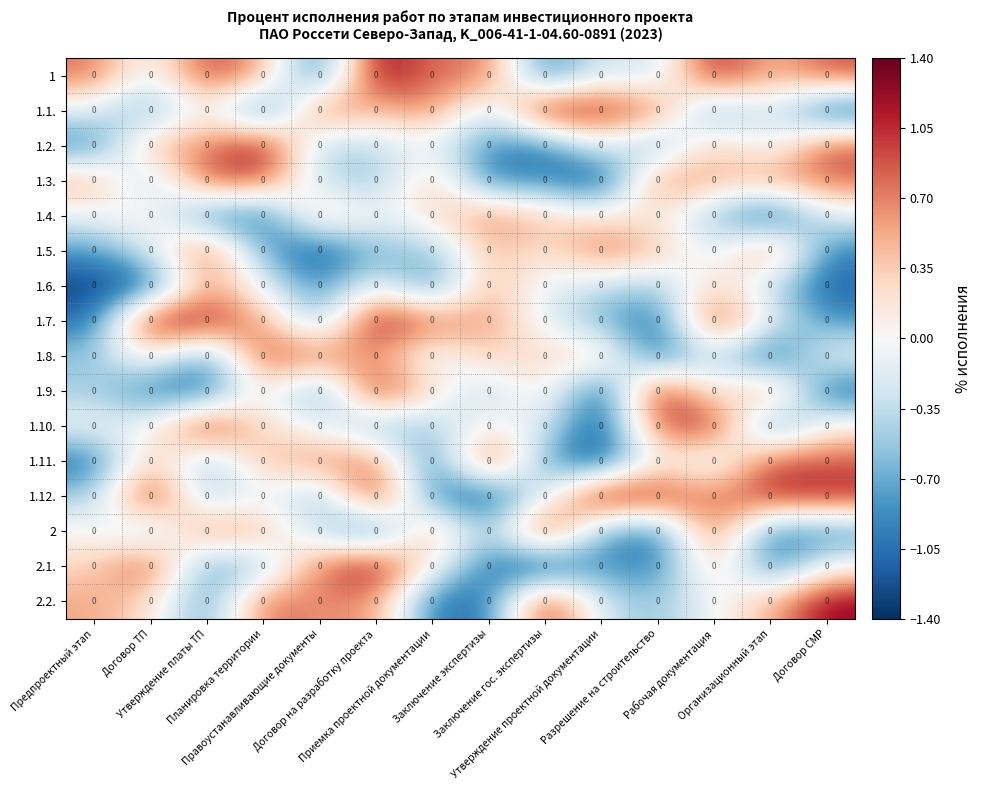

Reading right to left, transcribe all the data shown in this chart.

1: Договор СМР=0.0	Организационный этап=0.0	Рабочая документация=0.0	Разрешение на строительство=0.0	Утверждение проектной документации=0.0	Заключение гос. экспертизы=0.0	Заключение экспертизы=0.0	Приемка проектной документации=0.0	Договор на разработку проекта=0.0	Правоустанавливающие документы=0.0	Планировка территории=0.0	Утверждение платы ТП=0.0	Договор ТП=0.0	Предпроектный этап=0.0
1.1.: Договор СМР=0.0	Организационный этап=0.0	Рабочая документация=0.0	Разрешение на строительство=0.0	Утверждение проектной документации=0.0	Заключение гос. экспертизы=0.0	Заключение экспертизы=0.0	Приемка проектной документации=0.0	Договор на разработку проекта=0.0	Правоустанавливающие документы=0.0	Планировка территории=0.0	Утверждение платы ТП=0.0	Договор ТП=0.0	Предпроектный этап=0.0
1.2.: Договор СМР=0.0	Организационный этап=0.0	Рабочая документация=0.0	Разрешение на строительство=0.0	Утверждение проектной документации=0.0	Заключение гос. экспертизы=0.0	Заключение экспертизы=0.0	Приемка проектной документации=0.0	Договор на разработку проекта=0.0	Правоустанавливающие документы=0.0	Планировка территории=0.0	Утверждение платы ТП=0.0	Договор ТП=0.0	Предпроектный этап=0.0
1.3.: Договор СМР=0.0	Организационный этап=0.0	Рабочая документация=0.0	Разрешение на строительство=0.0	Утверждение проектной документации=0.0	Заключение гос. экспертизы=0.0	Заключение экспертизы=0.0	Приемка проектной документации=0.0	Договор на разработку проекта=0.0	Правоустанавливающие документы=0.0	Планировка территории=0.0	Утверждение платы ТП=0.0	Договор ТП=0.0	Предпроектный этап=0.0
1.4.: Договор СМР=0.0	Организационный этап=0.0	Рабочая документация=0.0	Разрешение на строительство=0.0	Утверждение проектной документации=0.0	Заключение гос. экспертизы=0.0	Заключение экспертизы=0.0	Приемка проектной документации=0.0	Договор на разработку проекта=0.0	Правоустанавливающие документы=0.0	Планировка территории=0.0	Утверждение платы ТП=0.0	Договор ТП=0.0	Предпроектный этап=0.0
1.5.: Договор СМР=0.0	Организационный этап=0.0	Рабочая документация=0.0	Разрешение на строительство=0.0	Утверждение проектной документации=0.0	Заключение гос. экспертизы=0.0	Заключение экспертизы=0.0	Приемка проектной документации=0.0	Договор на разработку проекта=0.0	Правоустанавливающие документы=0.0	Планировка территории=0.0	Утверждение платы ТП=0.0	Договор ТП=0.0	Предпроектный этап=0.0
1.6.: Договор СМР=0.0	Организационный этап=0.0	Рабочая документация=0.0	Разрешение на строительство=0.0	Утверждение проектной документации=0.0	Заключение гос. экспертизы=0.0	Заключение экспертизы=0.0	Приемка проектной документации=0.0	Договор на разработку проекта=0.0	Правоустанавливающие документы=0.0	Планировка территории=0.0	Утверждение платы ТП=0.0	Договор ТП=0.0	Предпроектный этап=0.0
1.7.: Договор СМР=0.0	Организационный этап=0.0	Рабочая документация=0.0	Разрешение на строительство=0.0	Утверждение проектной документации=0.0	Заключение гос. экспертизы=0.0	Заключение экспертизы=0.0	Приемка проектной документации=0.0	Договор на разработку проекта=0.0	Правоустанавливающие документы=0.0	Планировка территории=0.0	Утверждение платы ТП=0.0	Договор ТП=0.0	Предпроектный этап=0.0
1.8.: Договор СМР=0.0	Организационный этап=0.0	Рабочая документация=0.0	Разрешение на строительство=0.0	Утверждение проектной документации=0.0	Заключение гос. экспертизы=0.0	Заключение экспертизы=0.0	Приемка проектной документации=0.0	Договор на разработку проекта=0.0	Правоустанавливающие документы=0.0	Планировка территории=0.0	Утверждение платы ТП=0.0	Договор ТП=0.0	Предпроектный этап=0.0
1.9.: Договор СМР=0.0	Организационный этап=0.0	Рабочая документация=0.0	Разрешение на строительство=0.0	Утверждение проектной документации=0.0	Заключение гос. экспертизы=0.0	Заключение экспертизы=0.0	Приемка проектной документации=0.0	Договор на разработку проекта=0.0	Правоустанавливающие документы=0.0	Планировка территории=0.0	Утверждение платы ТП=0.0	Договор ТП=0.0	Предпроектный этап=0.0
1.10.: Договор СМР=0.0	Организационный этап=0.0	Рабочая документация=0.0	Разрешение на строительство=0.0	Утверждение проектной документации=0.0	Заключение гос. экспертизы=0.0	Заключение экспертизы=0.0	Приемка проектной документации=0.0	Договор на разработку проекта=0.0	Правоустанавливающие документы=0.0	Планировка территории=0.0	Утверждение платы ТП=0.0	Договор ТП=0.0	Предпроектный этап=0.0
1.11.: Договор СМР=0.0	Организационный этап=0.0	Рабочая документация=0.0	Разрешение на строительство=0.0	Утверждение проектной документации=0.0	Заключение гос. экспертизы=0.0	Заключение экспертизы=0.0	Приемка проектной документации=0.0	Договор на разработку проекта=0.0	Правоустанавливающие документы=0.0	Планировка территории=0.0	Утверждение платы ТП=0.0	Договор ТП=0.0	Предпроектный этап=0.0
1.12.: Договор СМР=0.0	Организационный этап=0.0	Рабочая документация=0.0	Разрешение на строительство=0.0	Утверждение проектной документации=0.0	Заключение гос. экспертизы=0.0	Заключение экспертизы=0.0	Приемка проектной документации=0.0	Договор на разработку проекта=0.0	Правоустанавливающие документы=0.0	Планировка территории=0.0	Утверждение платы ТП=0.0	Договор ТП=0.0	Предпроектный этап=0.0
2: Договор СМР=0.0	Организационный этап=0.0	Рабочая документация=0.0	Разрешение на строительство=0.0	Утверждение проектной документации=0.0	Заключение гос. экспертизы=0.0	Заключение экспертизы=0.0	Приемка проектной документации=0.0	Договор на разработку проекта=0.0	Правоустанавливающие документы=0.0	Планировка территории=0.0	Утверждение платы ТП=0.0	Договор ТП=0.0	Предпроектный этап=0.0
2.1.: Договор СМР=0.0	Организационный этап=0.0	Рабочая документация=0.0	Разрешение на строительство=0.0	Утверждение проектной документации=0.0	Заключение гос. экспертизы=0.0	Заключение экспертизы=0.0	Приемка проектной документации=0.0	Договор на разработку проекта=0.0	Правоустанавливающие документы=0.0	Планировка территории=0.0	Утверждение платы ТП=0.0	Договор ТП=0.0	Предпроектный этап=0.0
2.2.: Договор СМР=0.0	Организационный этап=0.0	Рабочая документация=0.0	Разрешение на строительство=0.0	Утверждение проектной документации=0.0	Заключение гос. экспертизы=0.0	Заключение экспертизы=0.0	Приемка проектной документации=0.0	Договор на разработку проекта=0.0	Правоустанавливающие документы=0.0	Планировка территории=0.0	Утверждение платы ТП=0.0	Договор ТП=0.0	Предпроектный этап=0.0